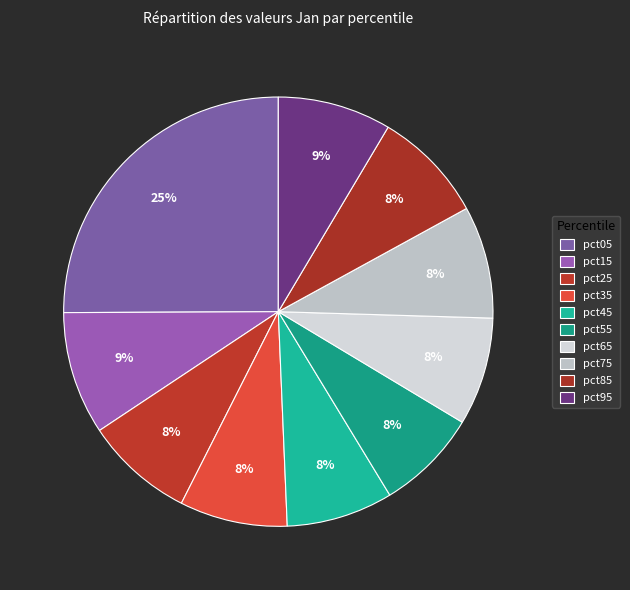

Rank the categories by value from highest to lowest.

pct05, pct15, pct95, pct85, pct75, pct25, pct65, pct35, pct45, pct55